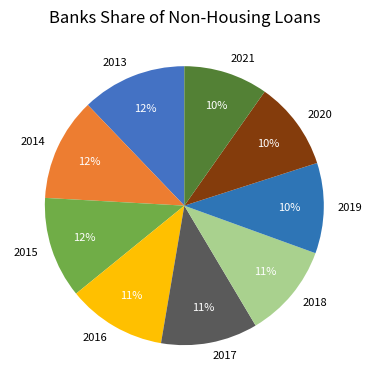

Do 2013 and 2020 together represent more than half of the pie?

No